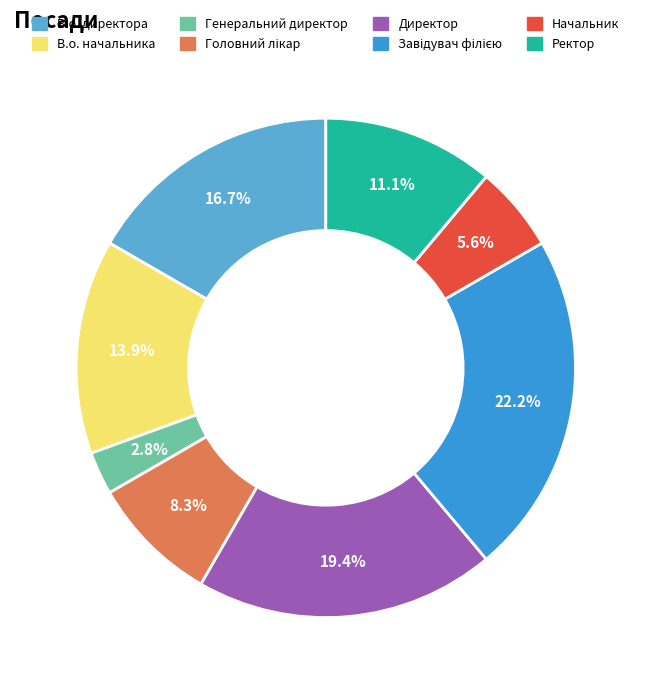

Does any single category account for the majority?

No